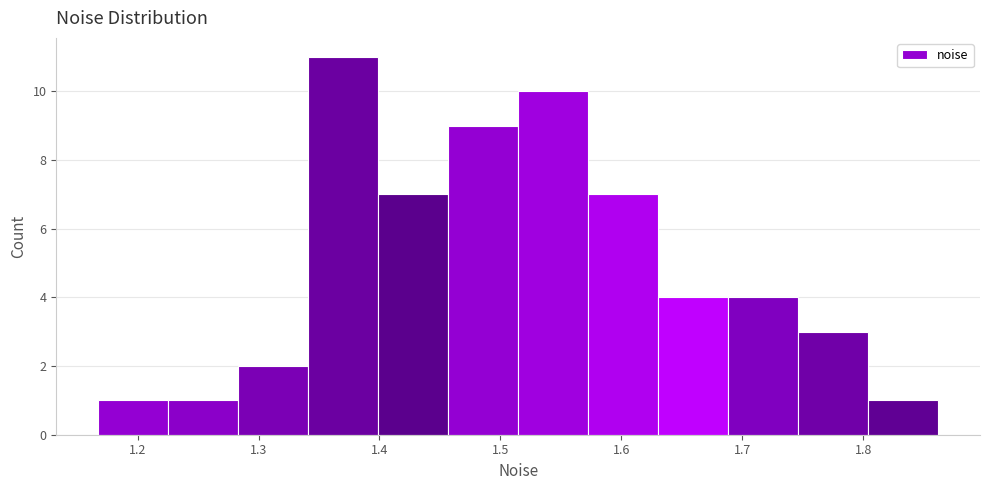

Over which range of the x-axis is the bar tallest?

1.34 to 1.40